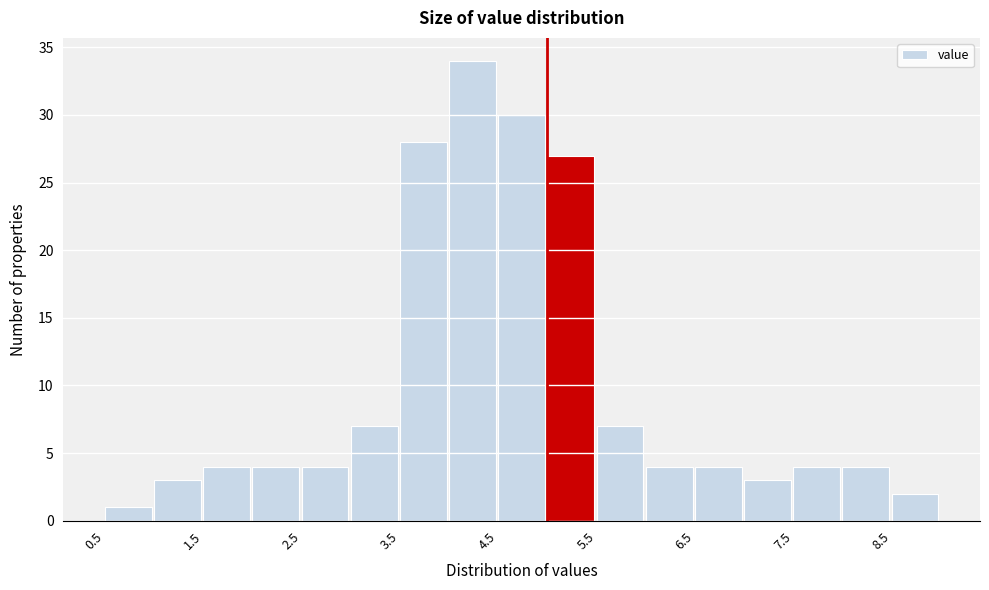

Reading left to right, transcribe this chart: for each bar, give the range it covers on the x-axis and its height. The values are not printed on the chart, so give them approximately, as read against the axis.

0.5 to 1.0: 1
1.0 to 1.5: 3
1.5 to 2.0: 4
2.0 to 2.5: 4
2.5 to 3.0: 4
3.0 to 3.5: 7
3.5 to 4.0: 28
4.0 to 4.5: 34
4.5 to 5.0: 30
5.0 to 5.5: 27
5.5 to 6.0: 7
6.0 to 6.5: 4
6.5 to 7.0: 4
7.0 to 7.5: 3
7.5 to 8.0: 4
8.0 to 8.5: 4
8.5 to 9.0: 2